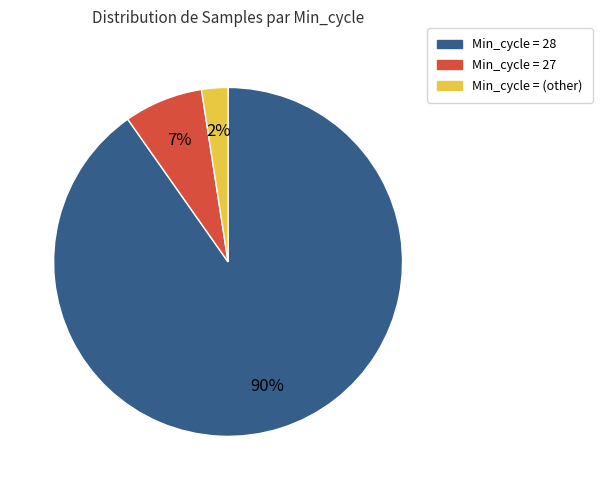

The Min_cycle = 27 slice represents 1% of the pie. True or false?

False